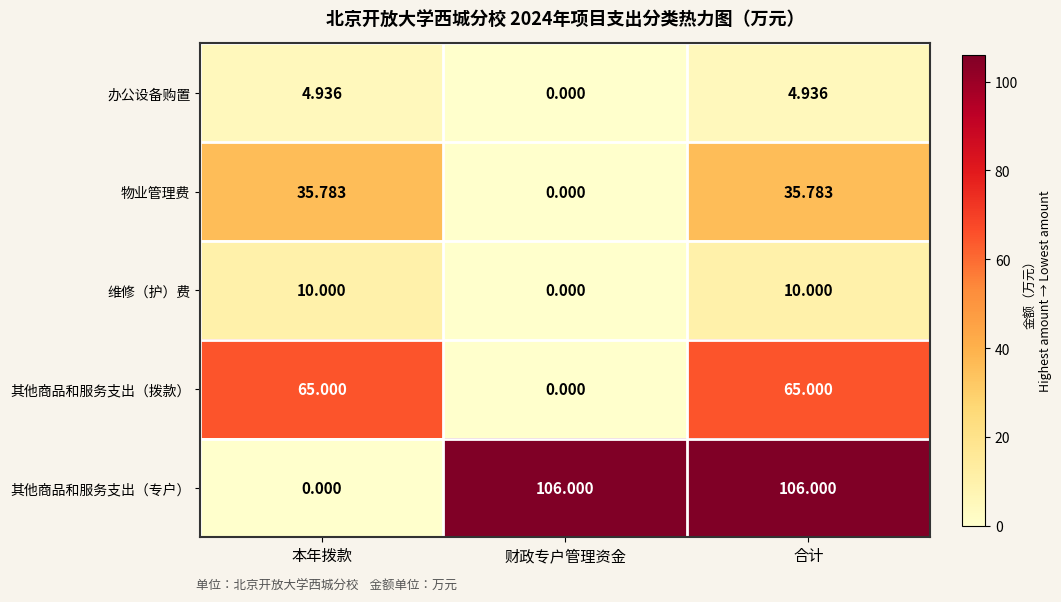

List the series in order of their peak value, lowest first.

办公设备购置, 维修（护）费, 物业管理费, 其他商品和服务支出（拨款）, 其他商品和服务支出（专户）